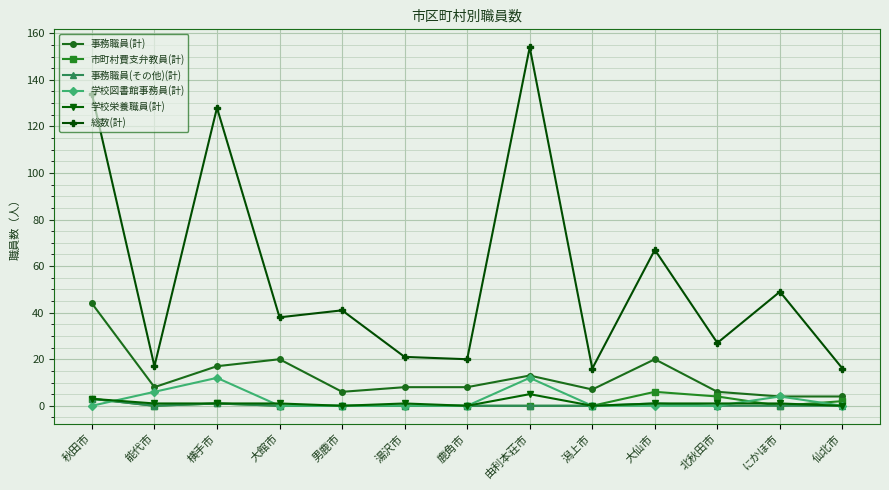

What is the sum of the 事務職員(その他)(計) values at 横手市 and 潟上市?

1